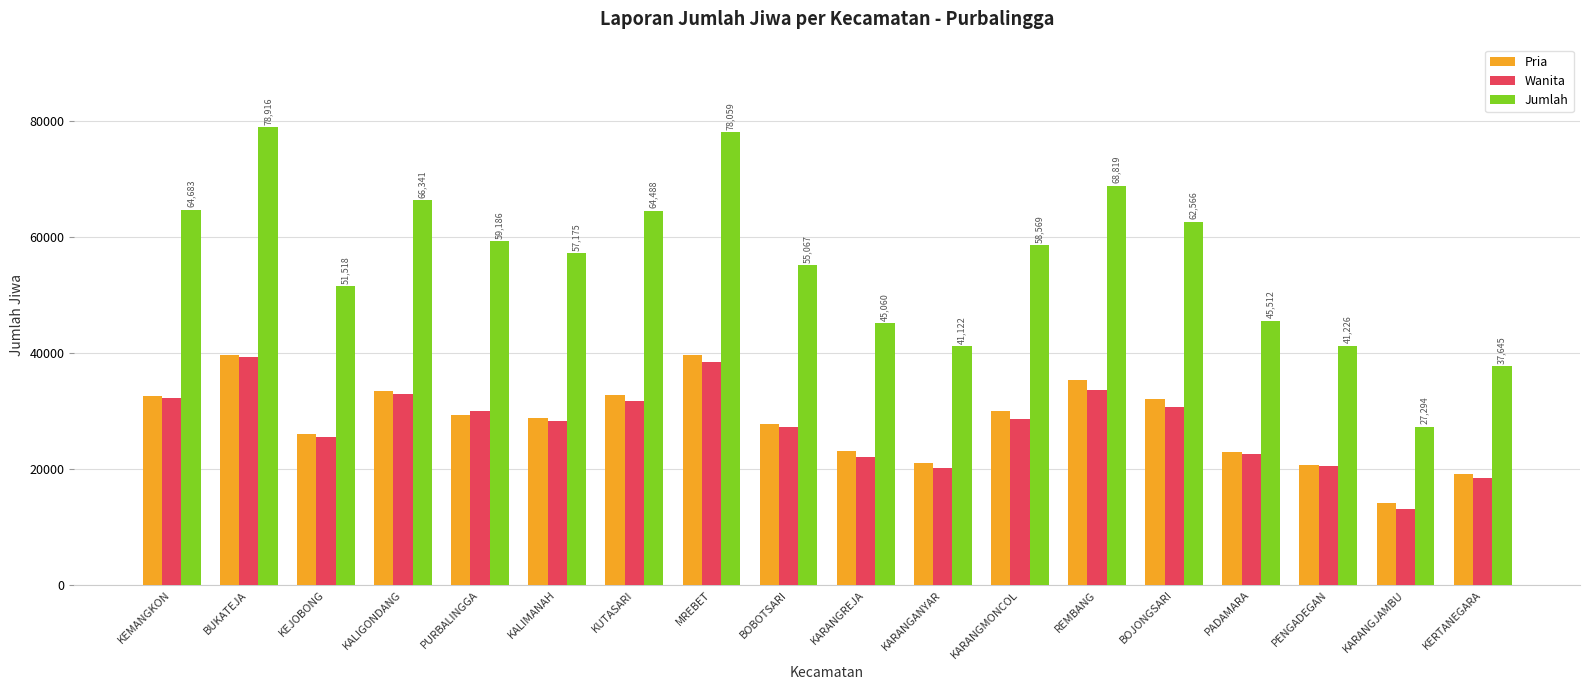

The value of Pria at BUKATEJA is 39675. True or false?

True